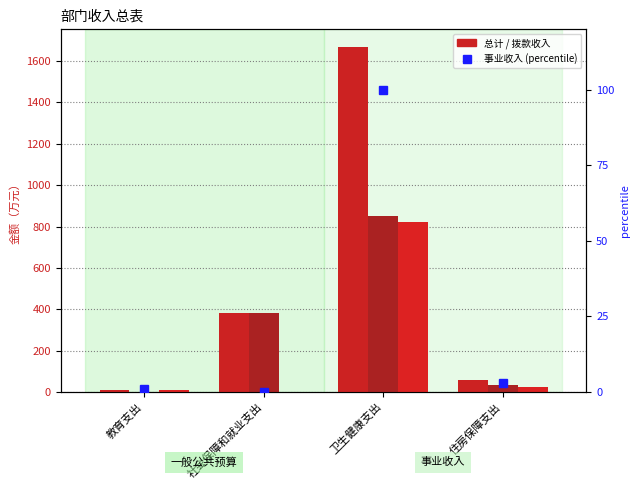

Which category has the lowest value in the 总计 series?

教育支出